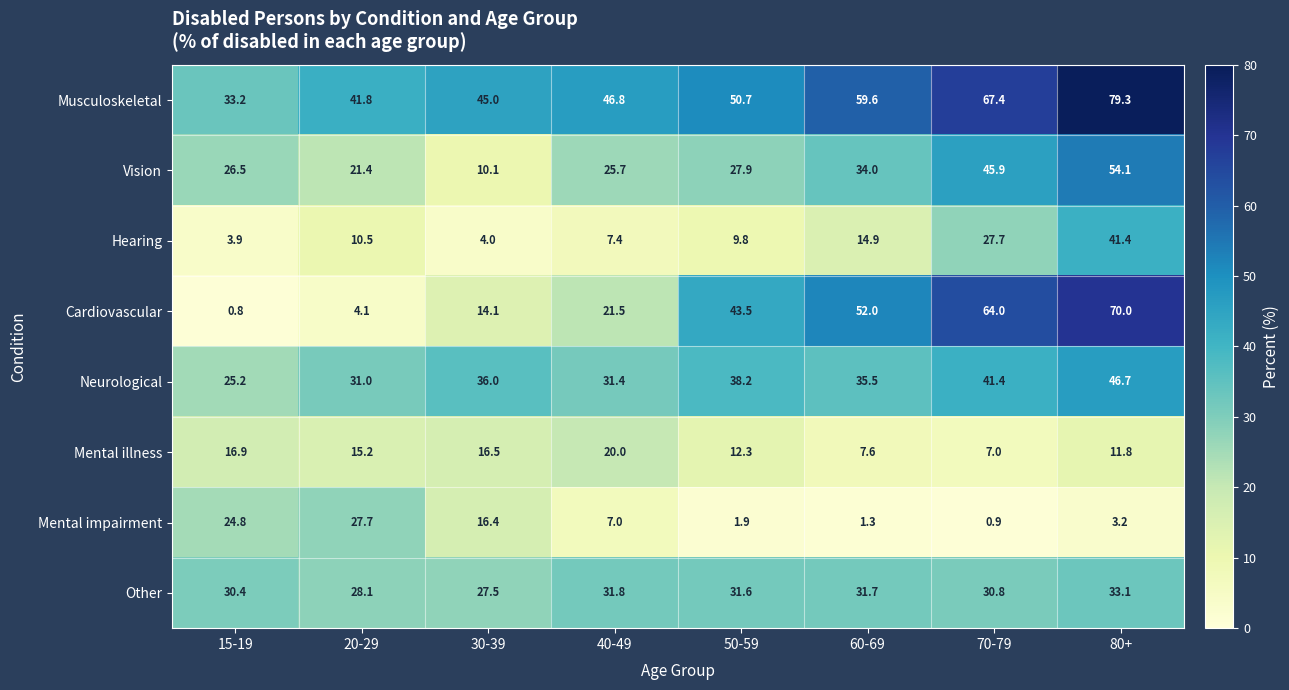

True or false: Musculoskeletal has a value of 124.7 at 80+.

False